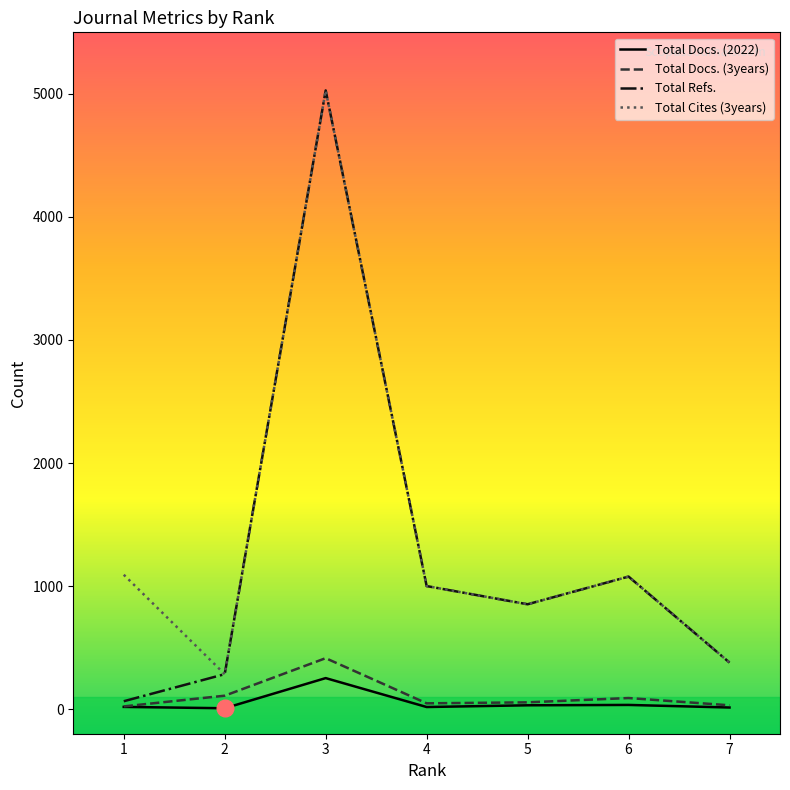

In Total Docs. (3years), how many points are higher than both neighbors (excluding endpoints)?

2